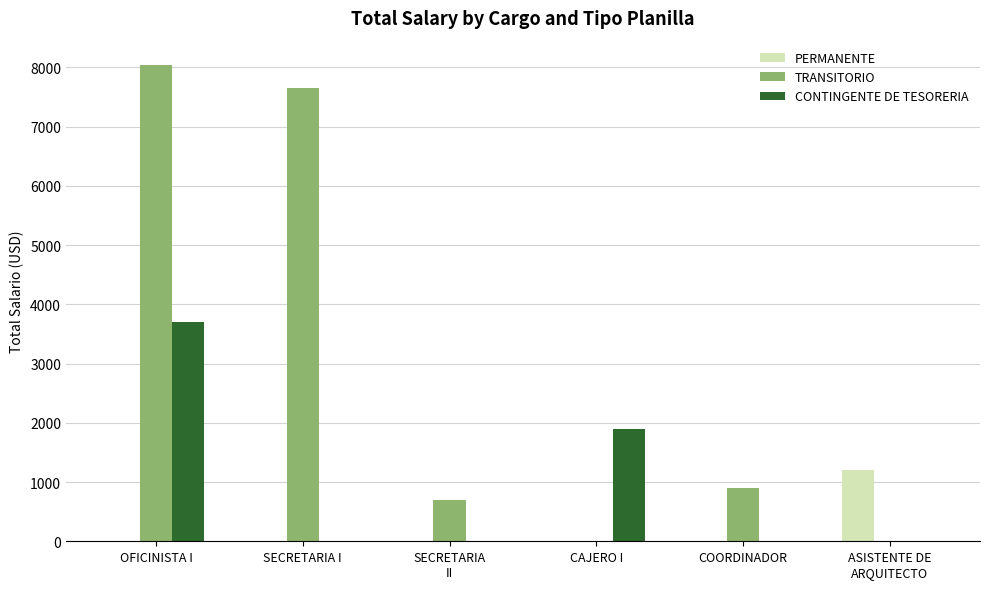

What is the average value of the CONTINGENTE DE TESORERIA series?

933